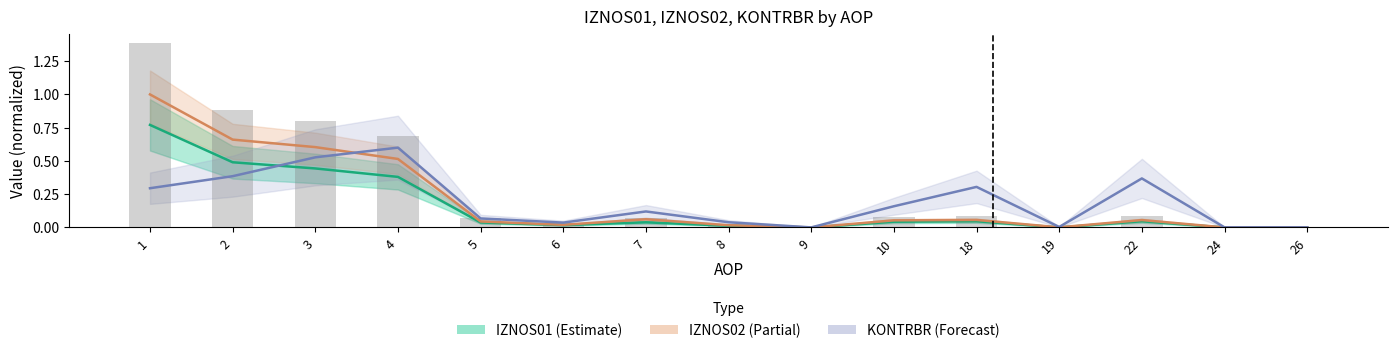

Which series has the largest total across all categories?

IZNOS02